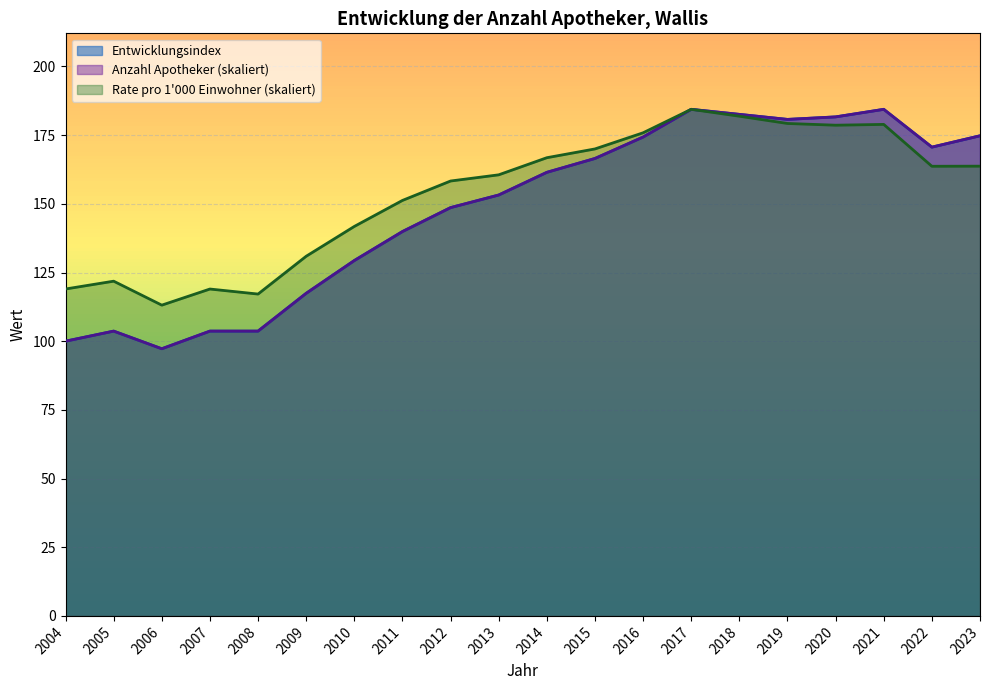

List the labels in order of Entwicklungsindex value, smallest first.

2006, 2004, 2005, 2007, 2008, 2009, 2010, 2011, 2012, 2013, 2014, 2015, 2022, 2016, 2023, 2019, 2020, 2018, 2017, 2021